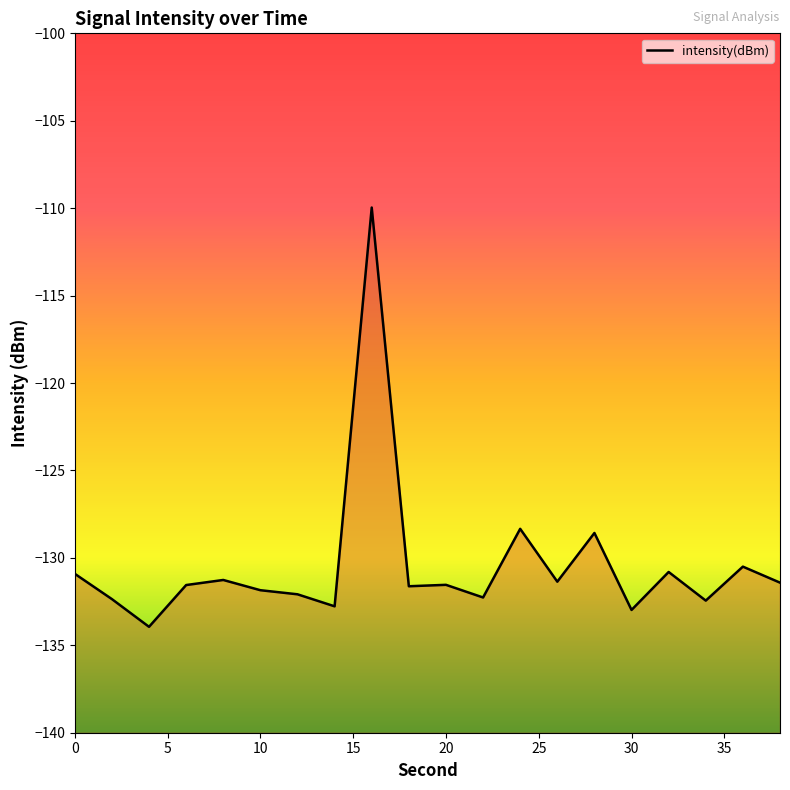

Does the chart display data point markers on the line(s)?

No